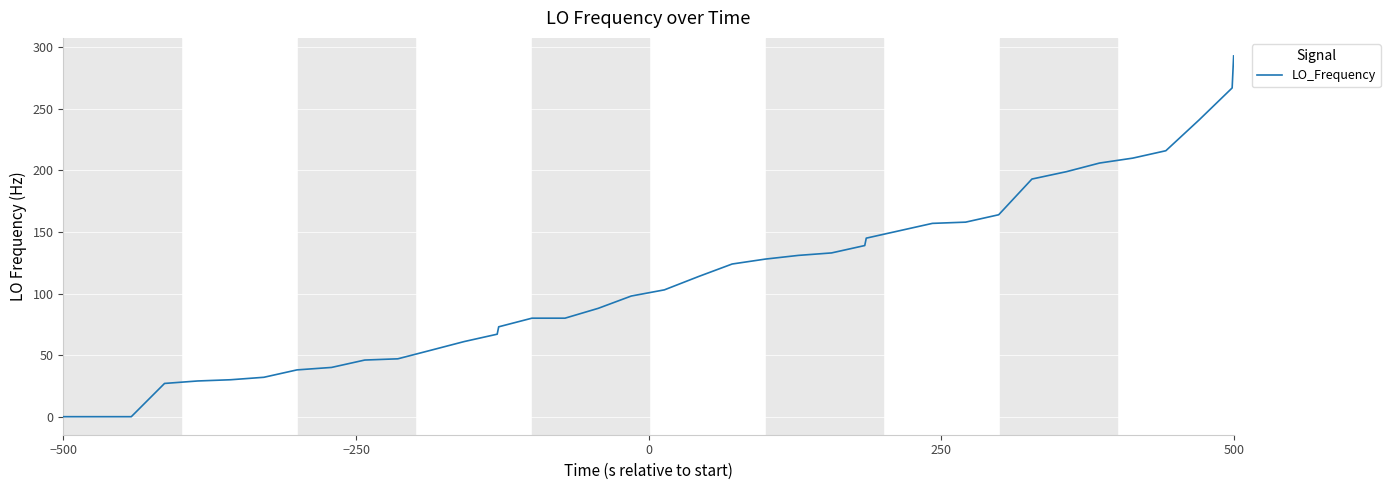

What is the difference between the maximum and minimum values?

293.0